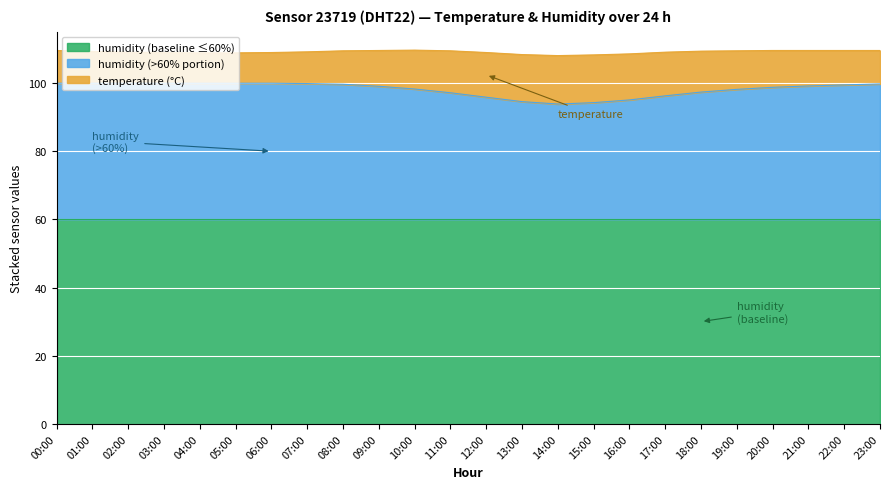

Count the number of values greater than 99.

12